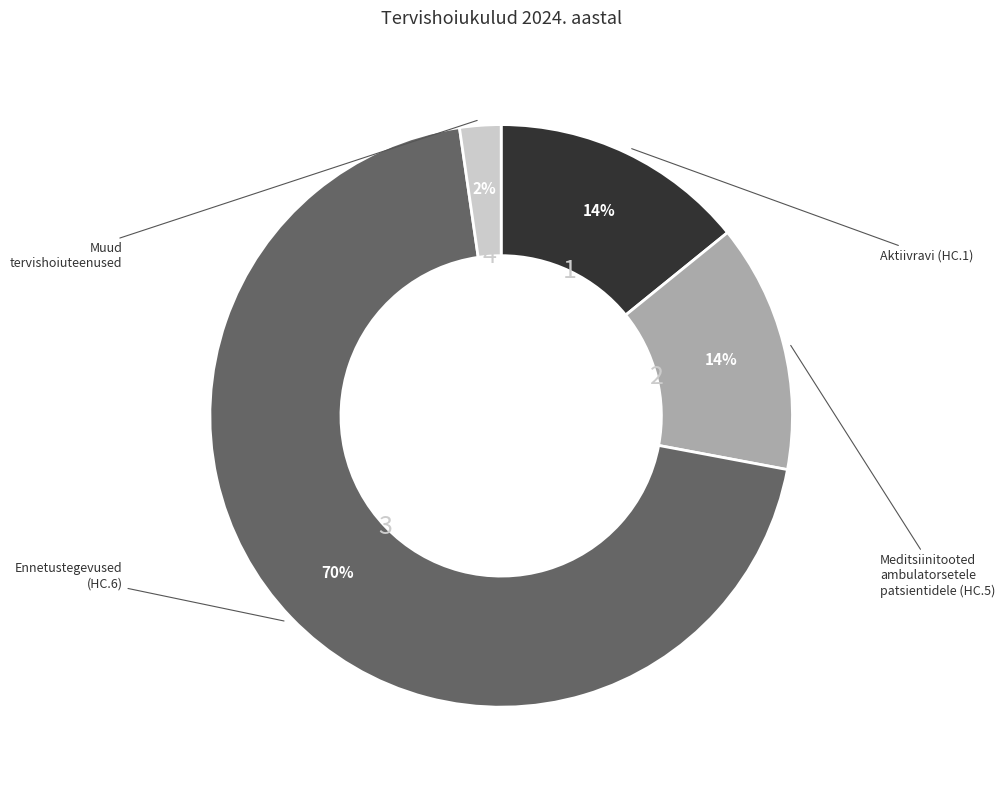

To the nearest percent, what is the average slice percentage?

25%